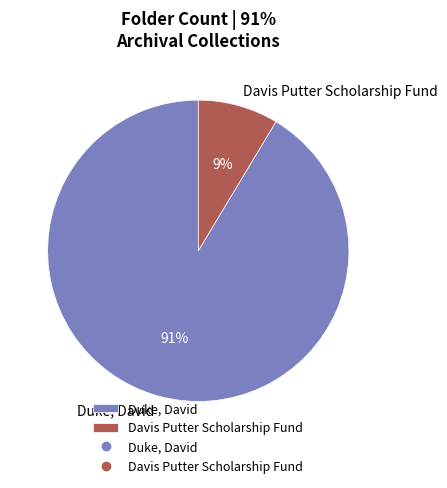

Combined, do Davis Putter Scholarship Fund and Duke, David account for over 50%?

Yes